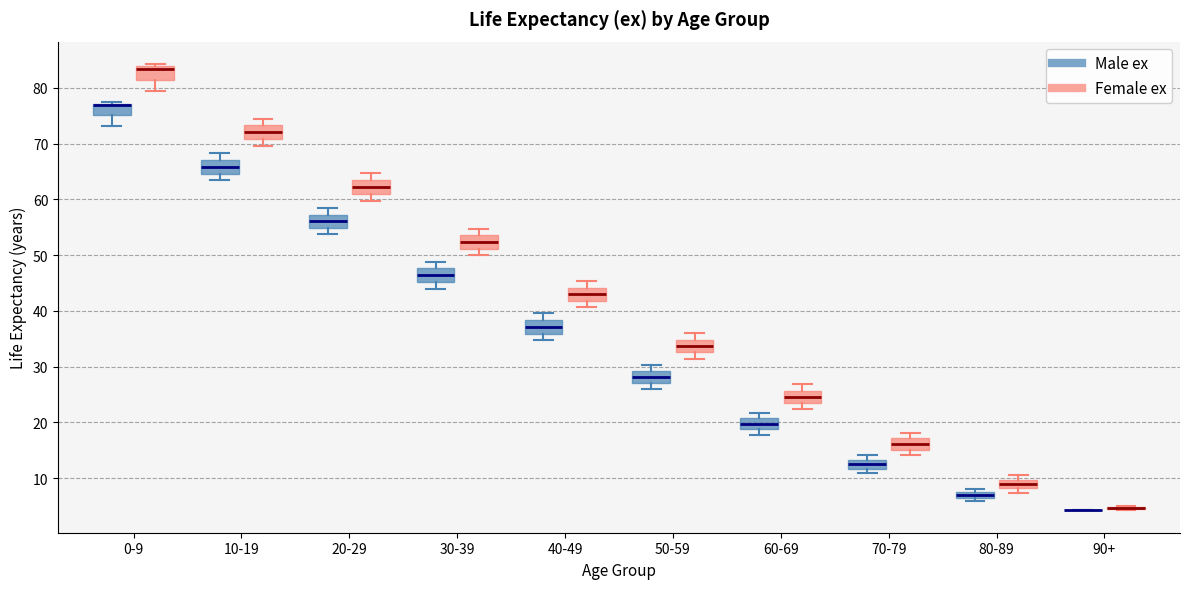

Where is the upper edge of the box for 80-89 (Female ex) on the y-axis? The values are not printed on the chart, so give them approximately, as read against the axis.

10